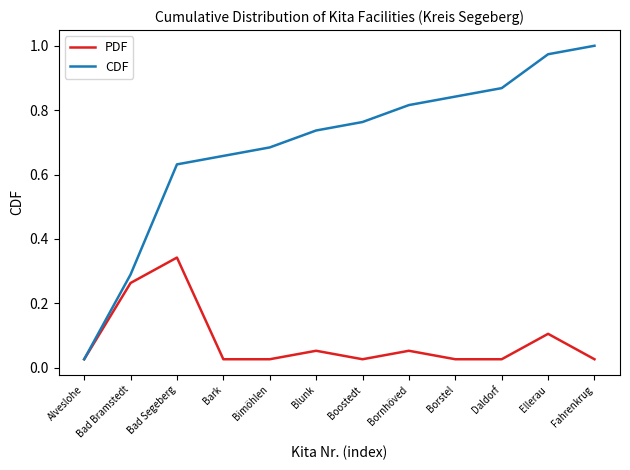

Which series has the largest range (max minus min)?

CDF